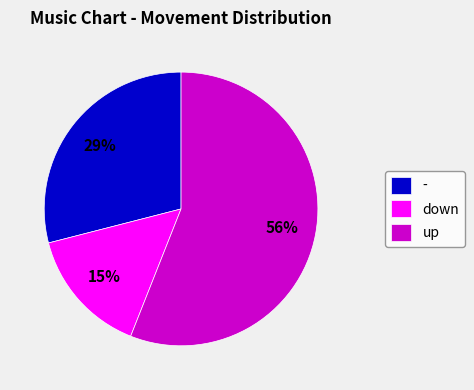

To the nearest percent, what is the combined percentage of - and down?

44%